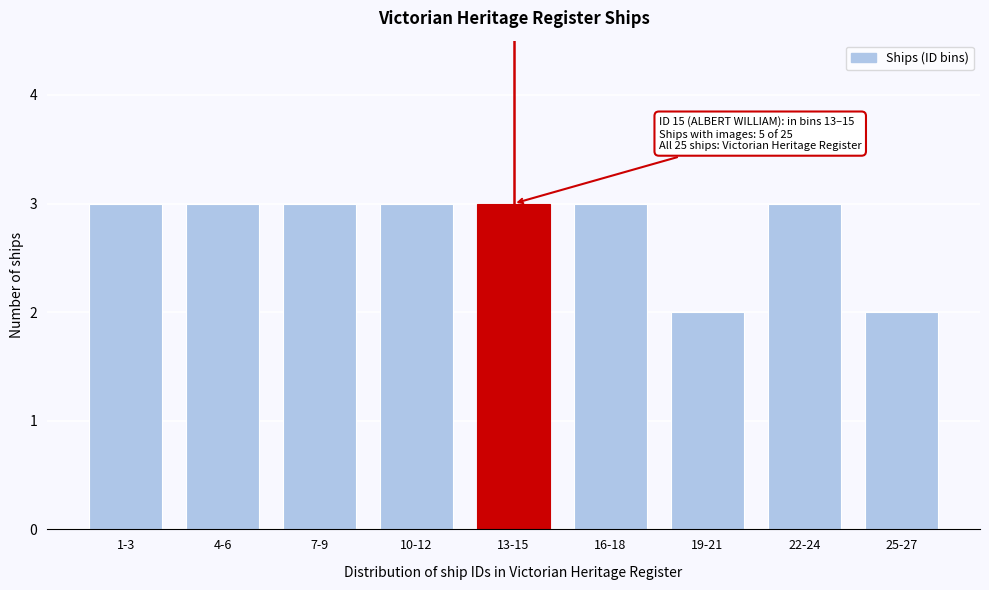

Reading left to right, extract all data points from this chart.

1-3=3	4-6=3	7-9=3	10-12=3	13-15=3	16-18=3	19-21=2	22-24=3	25-27=2